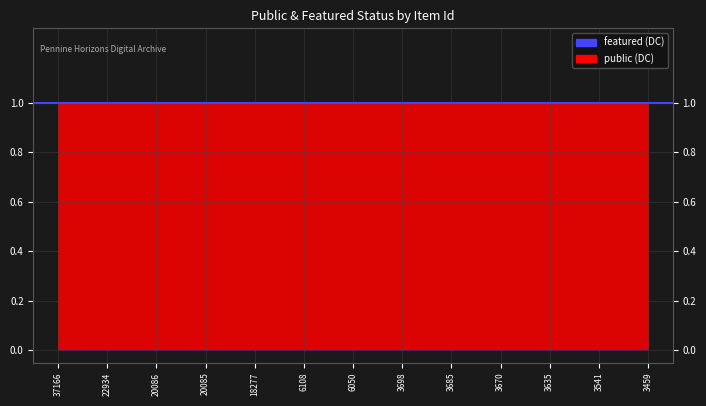

Is the value of featured at 3541 greater than the value of public at 3459?

No